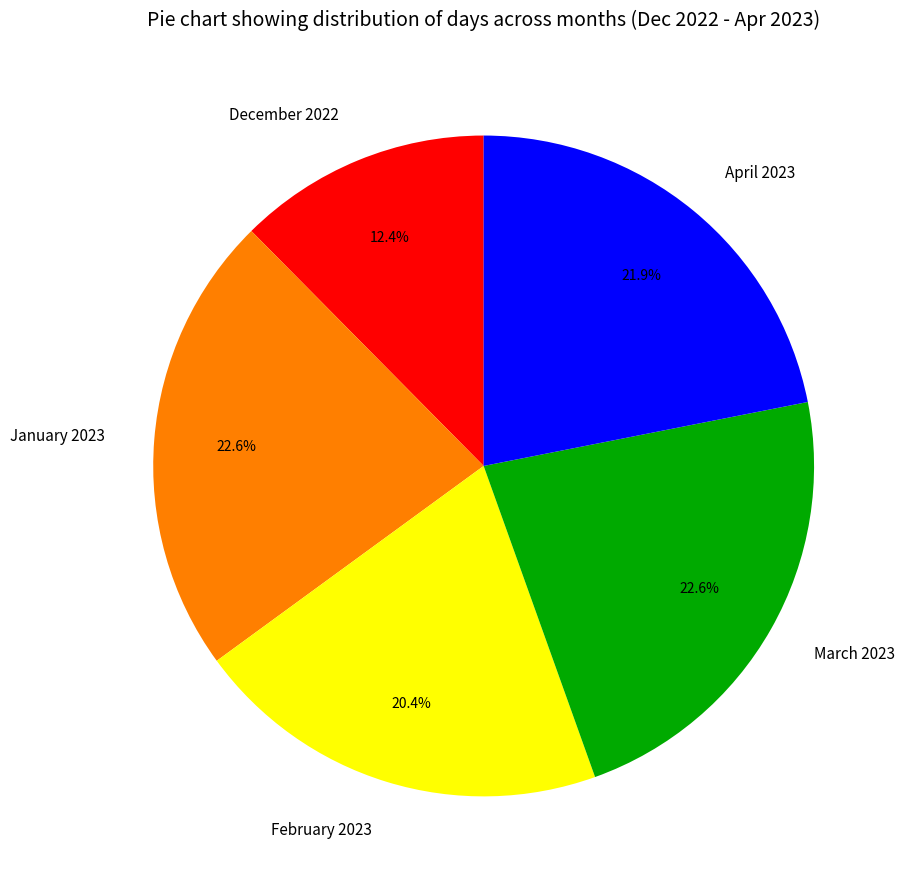

Which has a higher value, March 2023 or December 2022?

March 2023